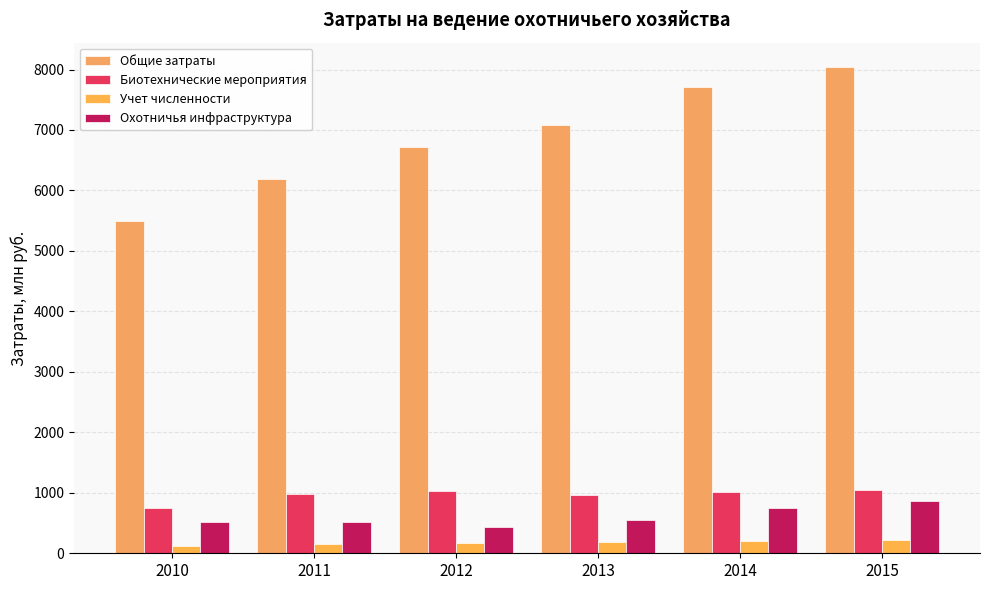

What is the sum of the Учет численности values at 2013 and 2011?

345